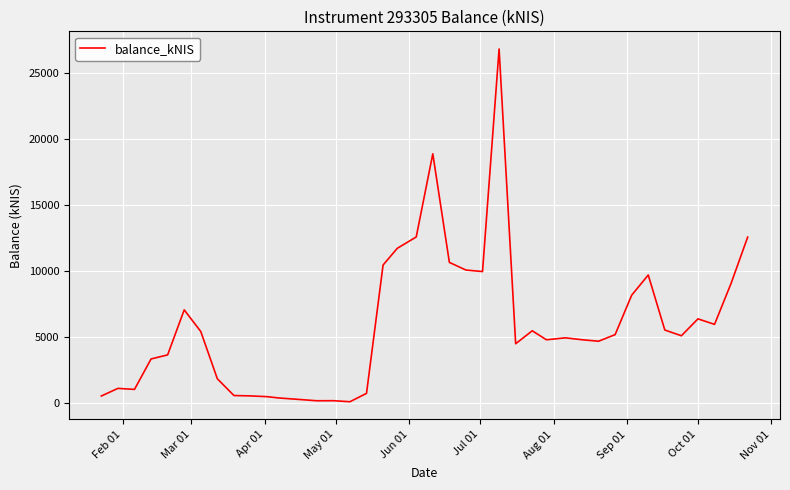

What is the maximum value shown in the chart?

26821.8